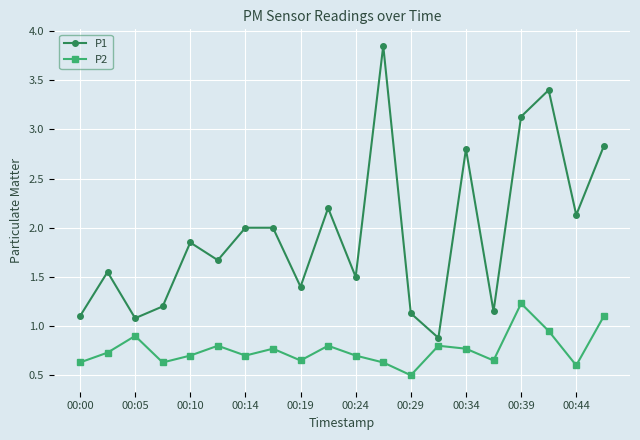

Which series has the largest range (max minus min)?

P1